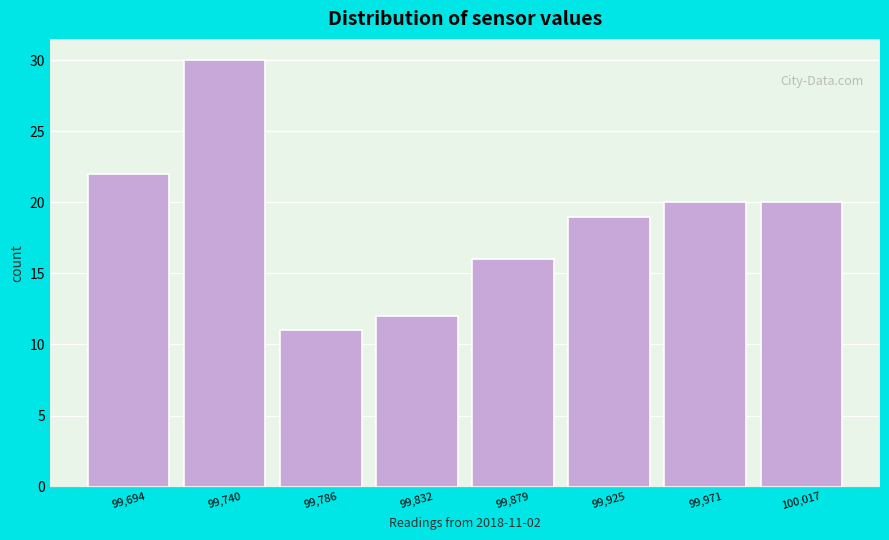

Reading left to right, extract all data points from this chart.

99,694=22	99,740=30	99,786=11	99,832=12	99,879=16	99,925=19	99,971=20	100,017=20